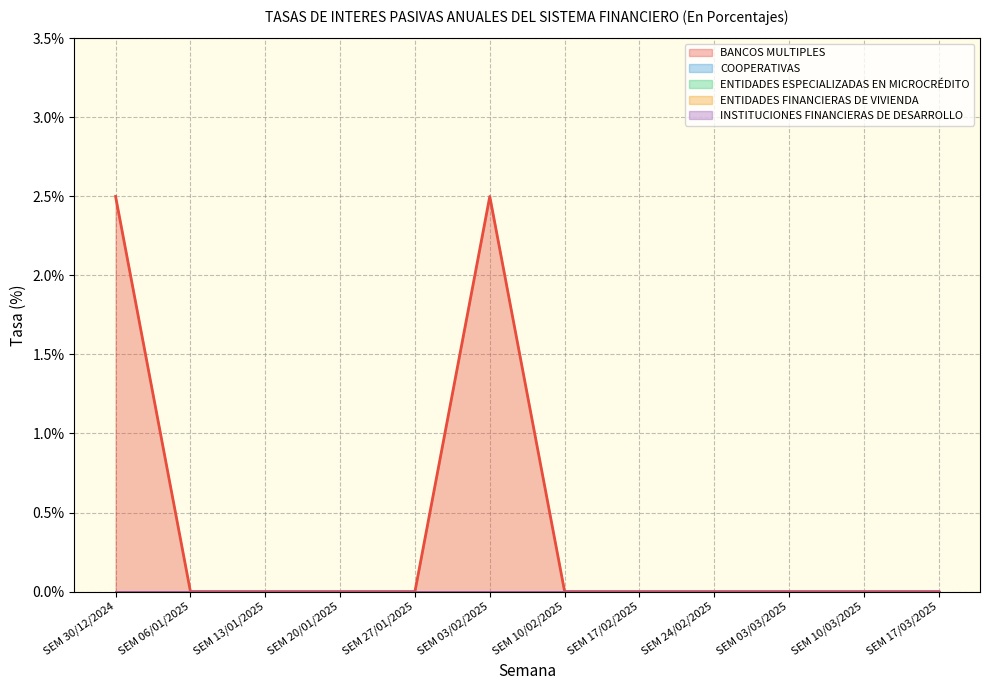

Which series has the widest spread of values?

BANCOS MULTIPLES